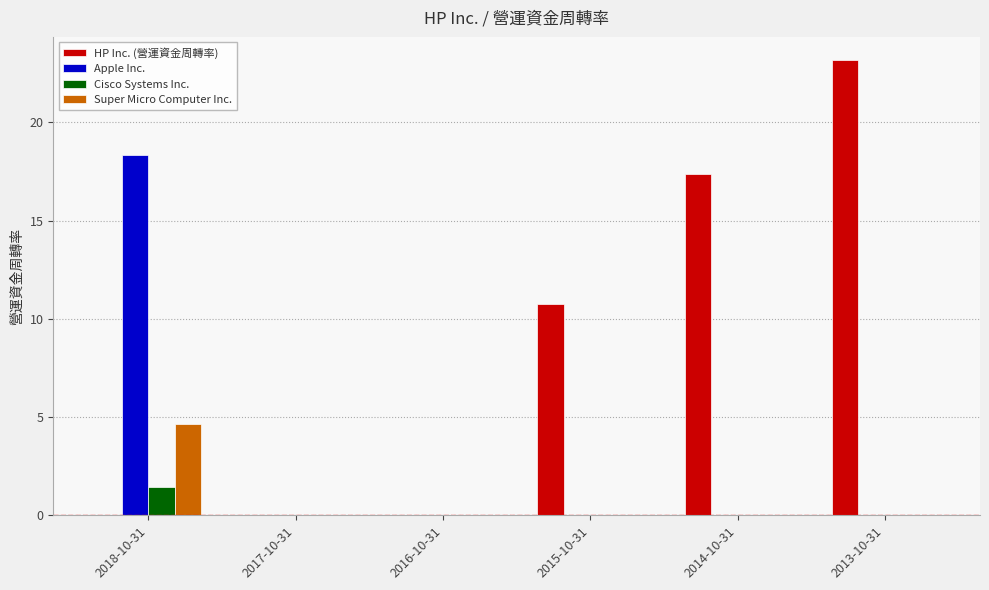

What is the total value across all series at 2013-10-31?

23.2